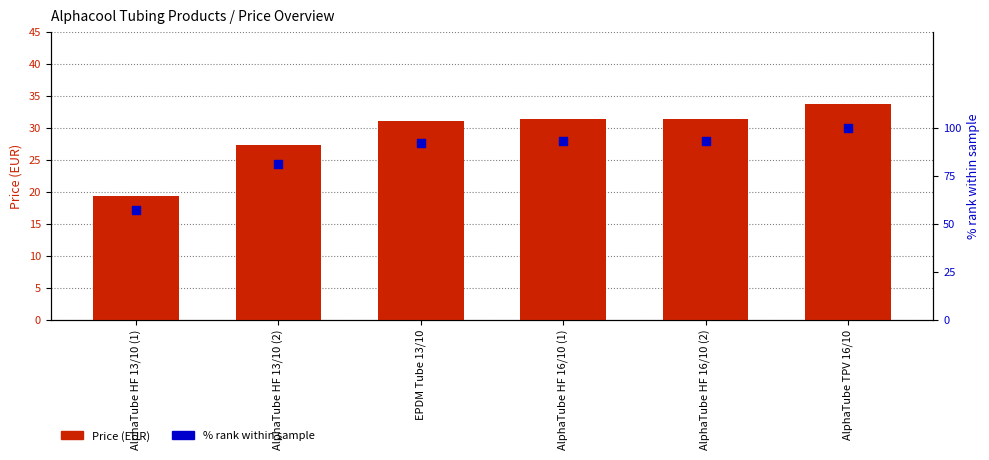

What is the total value across all series at AlphaTube HF 16/10 (2)?

124.3